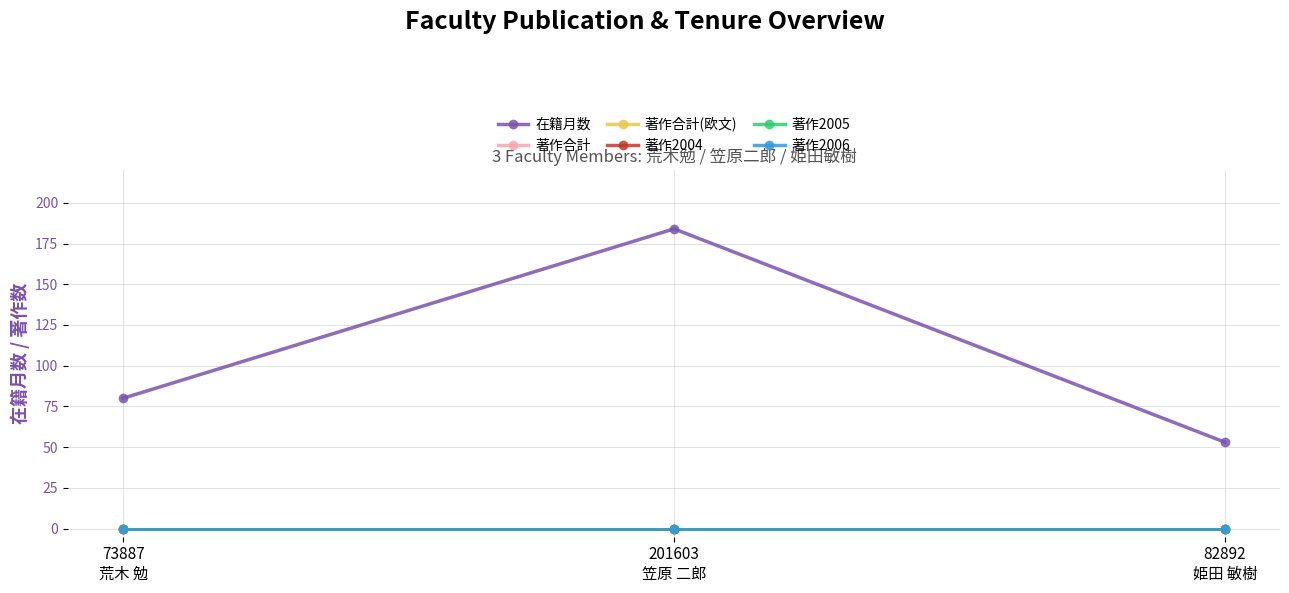

Rank the series at 82892
姫田 敏樹 from highest to lowest value.

在籍月数, 著作合計, 著作合計(欧文), 著作2004, 著作2005, 著作2006